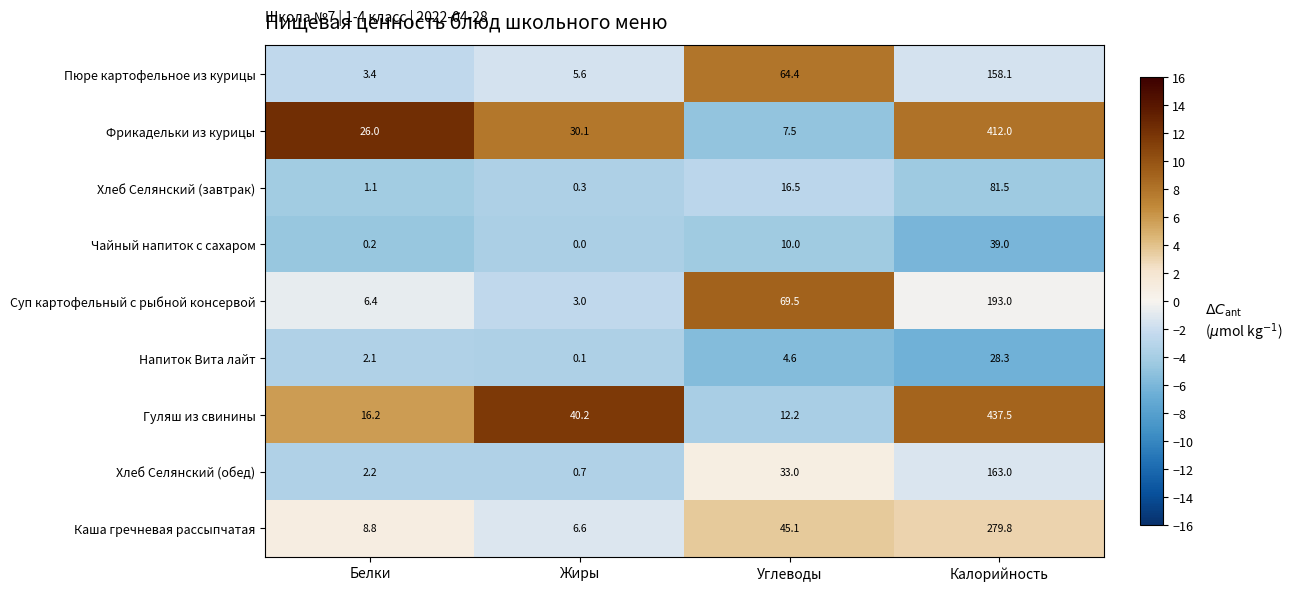

Rank the series at Углеводы from lowest to highest value.

Напиток Вита лайт, Фрикадельки из курицы, Чайный напиток с сахаром, Гуляш из свинины, Хлеб Селянский (завтрак), Хлеб Селянский (обед), Каша гречневая рассыпчатая, Пюре картофельное из курицы, Суп картофельный с рыбной консервой